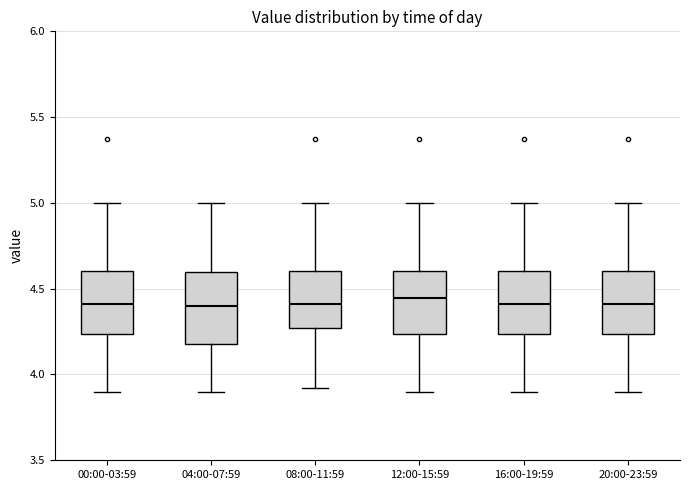

Reading left to right, transcribe this box plot: for each box, give where its median line is, the range the box spans, and where its two whiskers end, as read against the y-axis. The values are not printed on the chart, so give them approximately, as read against the axis.

00:00-03:59: median 4.40, box 4.25 to 4.60, whiskers 3.90 to 5.00
04:00-07:59: median 4.40, box 4.20 to 4.60, whiskers 3.90 to 5.00
08:00-11:59: median 4.40, box 4.25 to 4.60, whiskers 3.90 to 5.00
12:00-15:59: median 4.45, box 4.25 to 4.60, whiskers 3.90 to 5.00
16:00-19:59: median 4.40, box 4.25 to 4.60, whiskers 3.90 to 5.00
20:00-23:59: median 4.40, box 4.25 to 4.60, whiskers 3.90 to 5.00